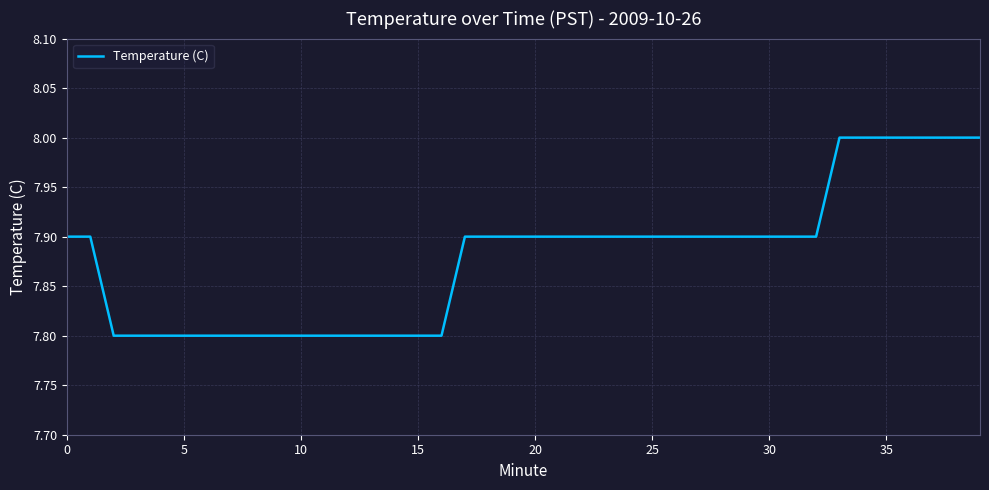

What is the minimum value shown in the chart?

7.8